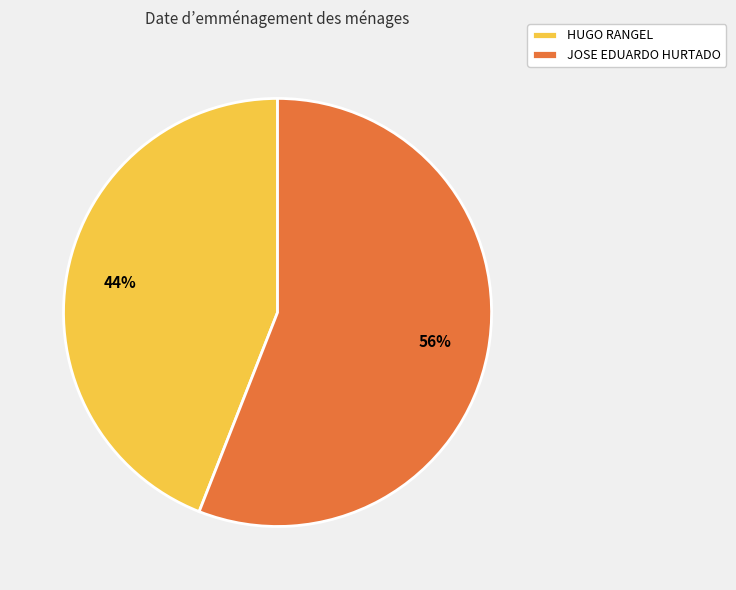

To the nearest percent, what percentage of the pie is JOSE EDUARDO HURTADO?

56%